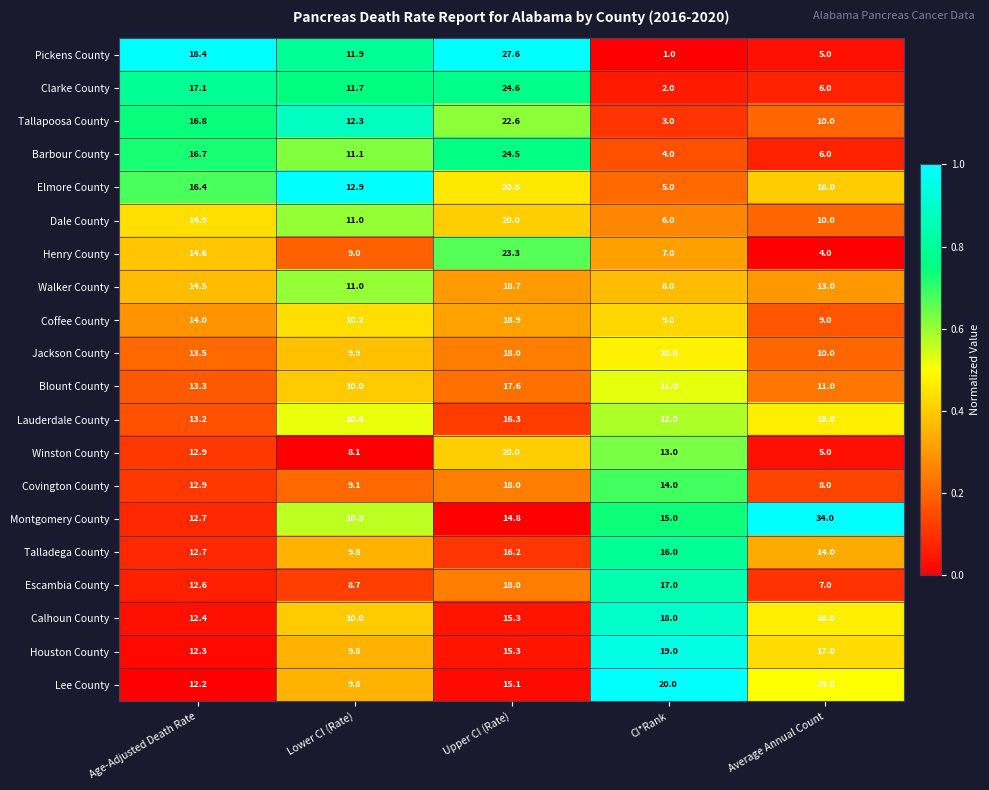

True or false: Escambia County has a value of 11.6 at Average Annual Count.

False